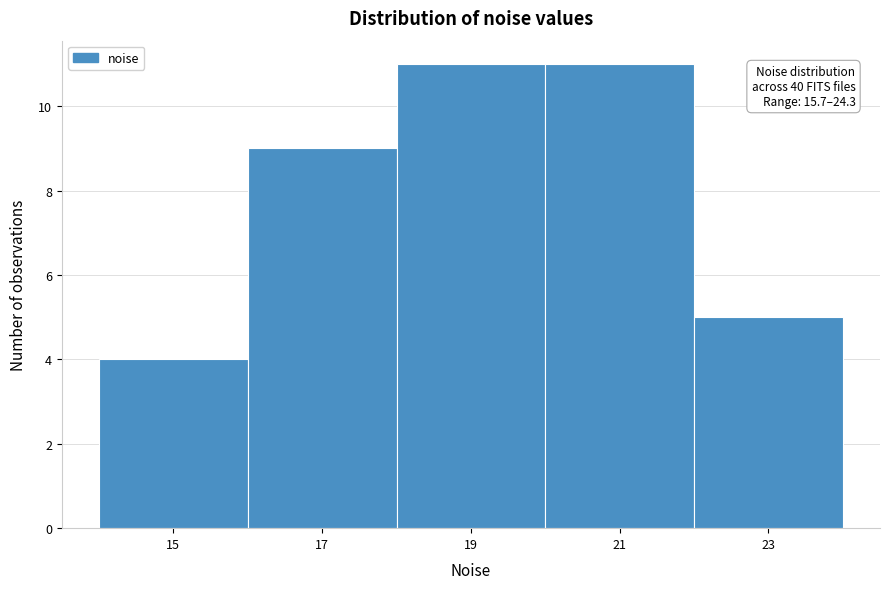

Reading left to right, extract all data points from this chart.

15=4	17=9	19=11	21=11	23=5